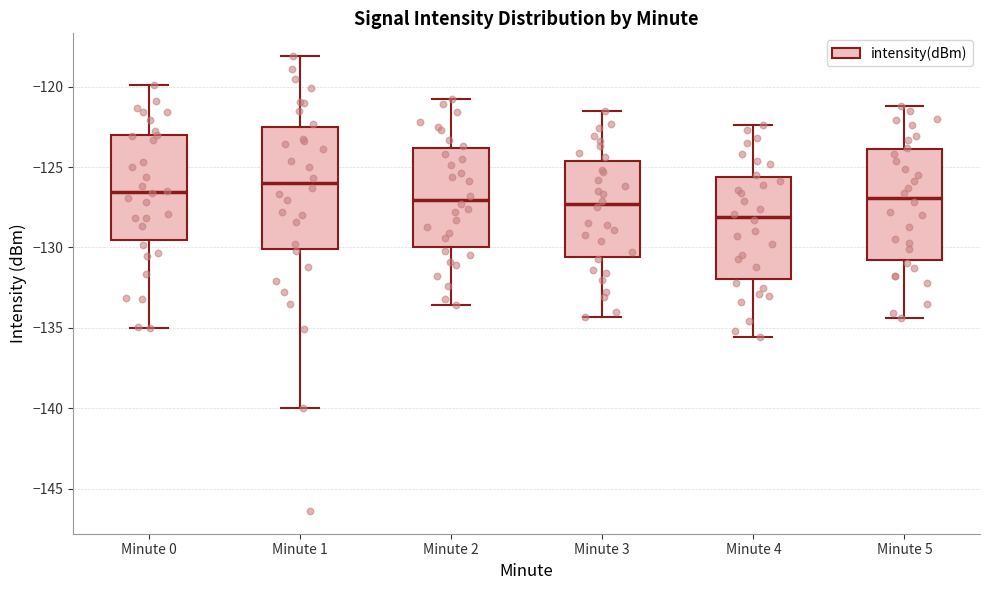

Reading left to right, transcribe this box plot: for each box, give where its median line is, the range the box spans, and where its two whiskers end, as read against the y-axis. The values are not printed on the chart, so give them approximately, as read against the axis.

Minute 0: median -126.5, box -129.5 to -123.0, whiskers -135.0 to -120.0
Minute 1: median -126.0, box -130.0 to -122.5, whiskers -140.0 to -118.0
Minute 2: median -127.0, box -130.0 to -124.0, whiskers -133.5 to -121.0
Minute 3: median -127.5, box -130.5 to -124.5, whiskers -134.5 to -121.5
Minute 4: median -128.0, box -132.0 to -125.5, whiskers -135.5 to -122.5
Minute 5: median -127.0, box -131.0 to -124.0, whiskers -134.5 to -121.0